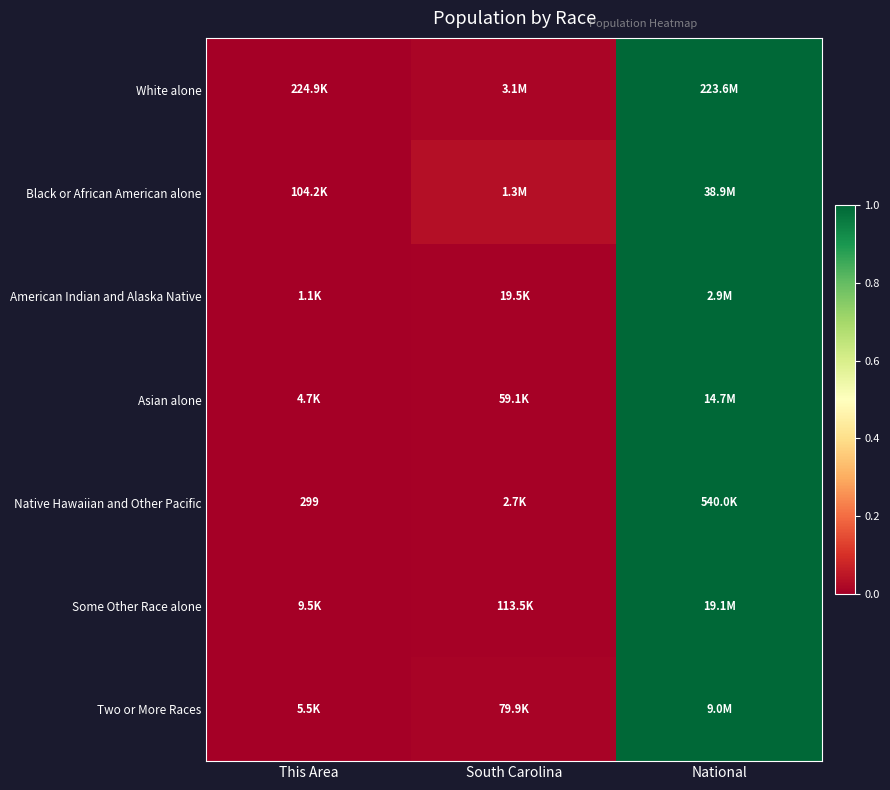

Is the value of American Indian and Alaska Native at South Carolina greater than the value of White alone at South Carolina?

No